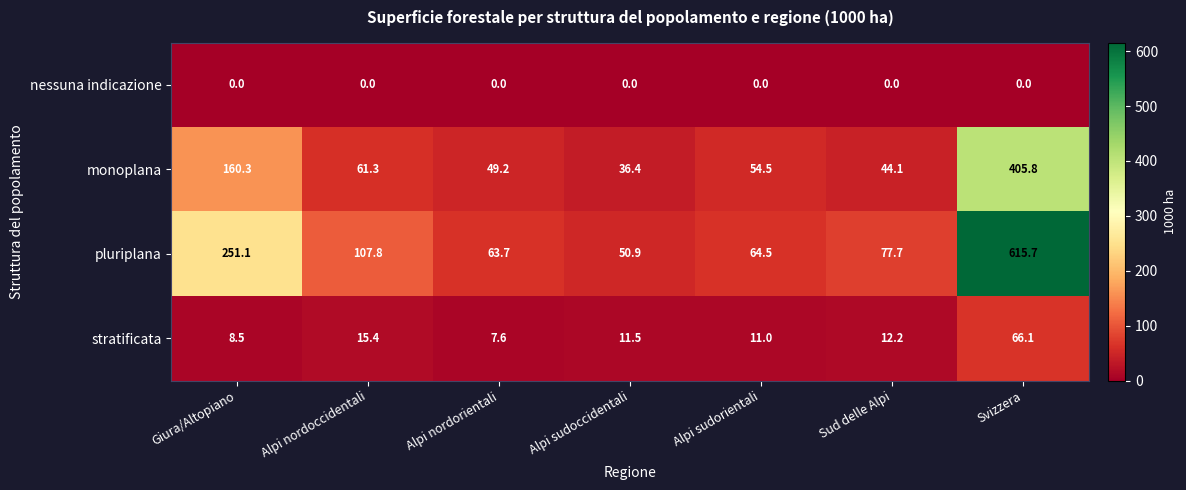

The stratificata series shows 3.1 at Alpi nordorientali. True or false?

False